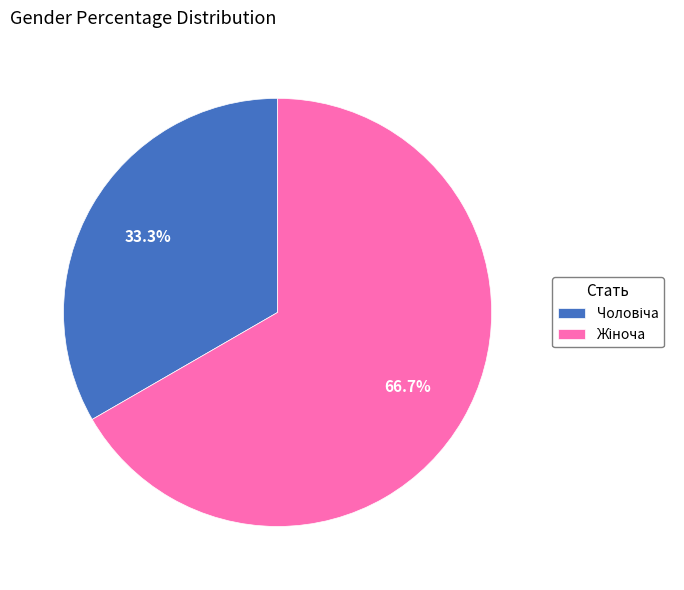

Does any single category account for the majority?

Yes